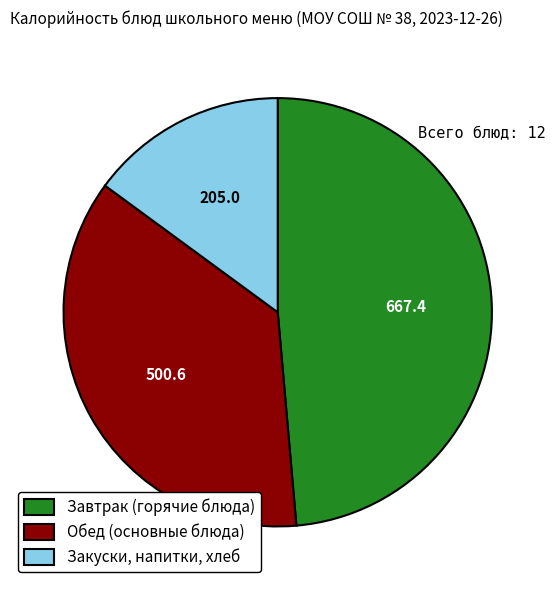

Does Завтрак (горячие блюда) account for over 50% of the chart?

No